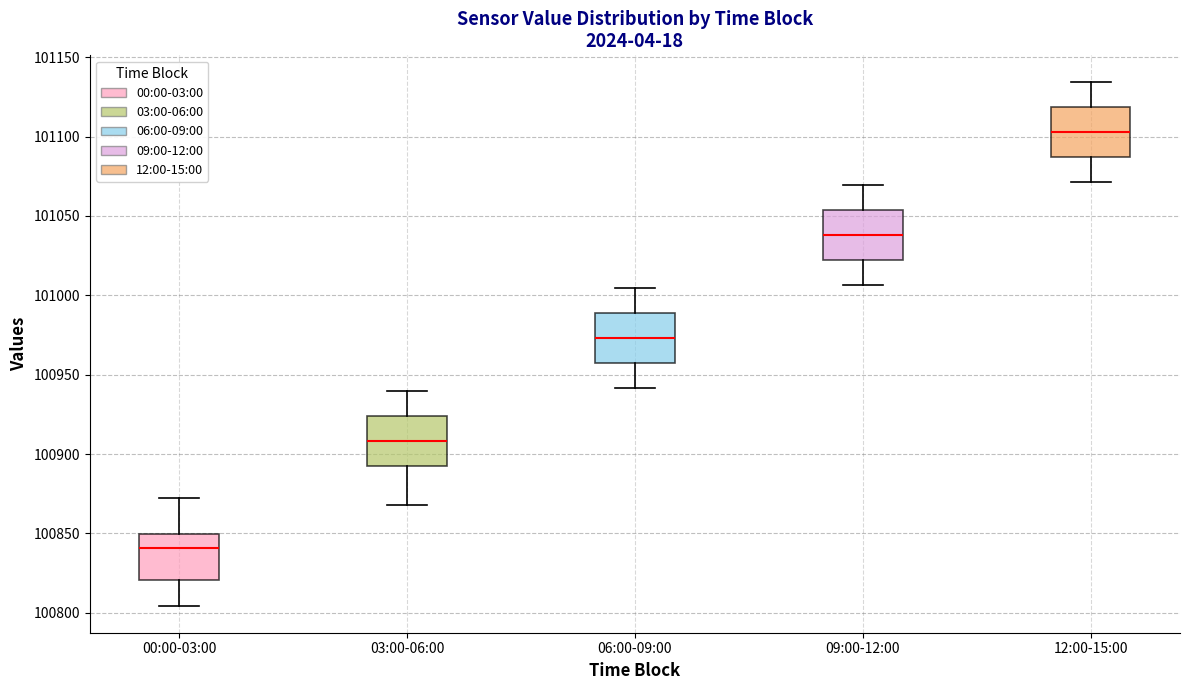

Where does the upper whisker of the box for 06:00-09:00 end on the y-axis? The values are not printed on the chart, so give them approximately, as read against the axis.

101005